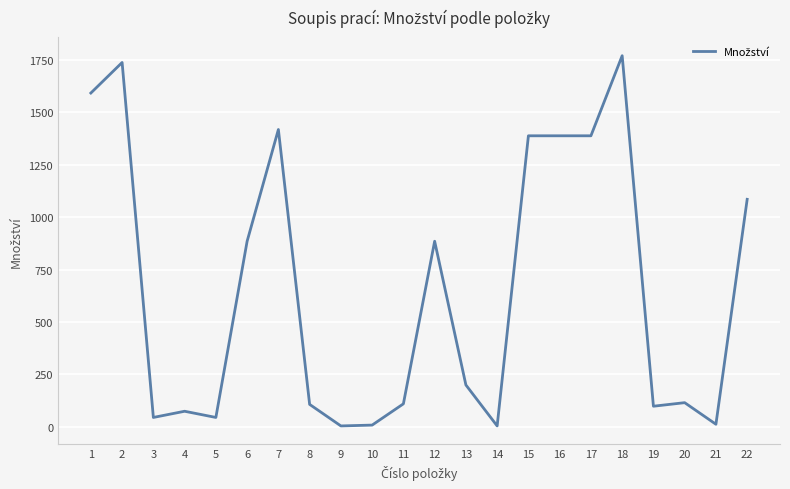

What is the difference between the maximum and minimum values?

1766.0